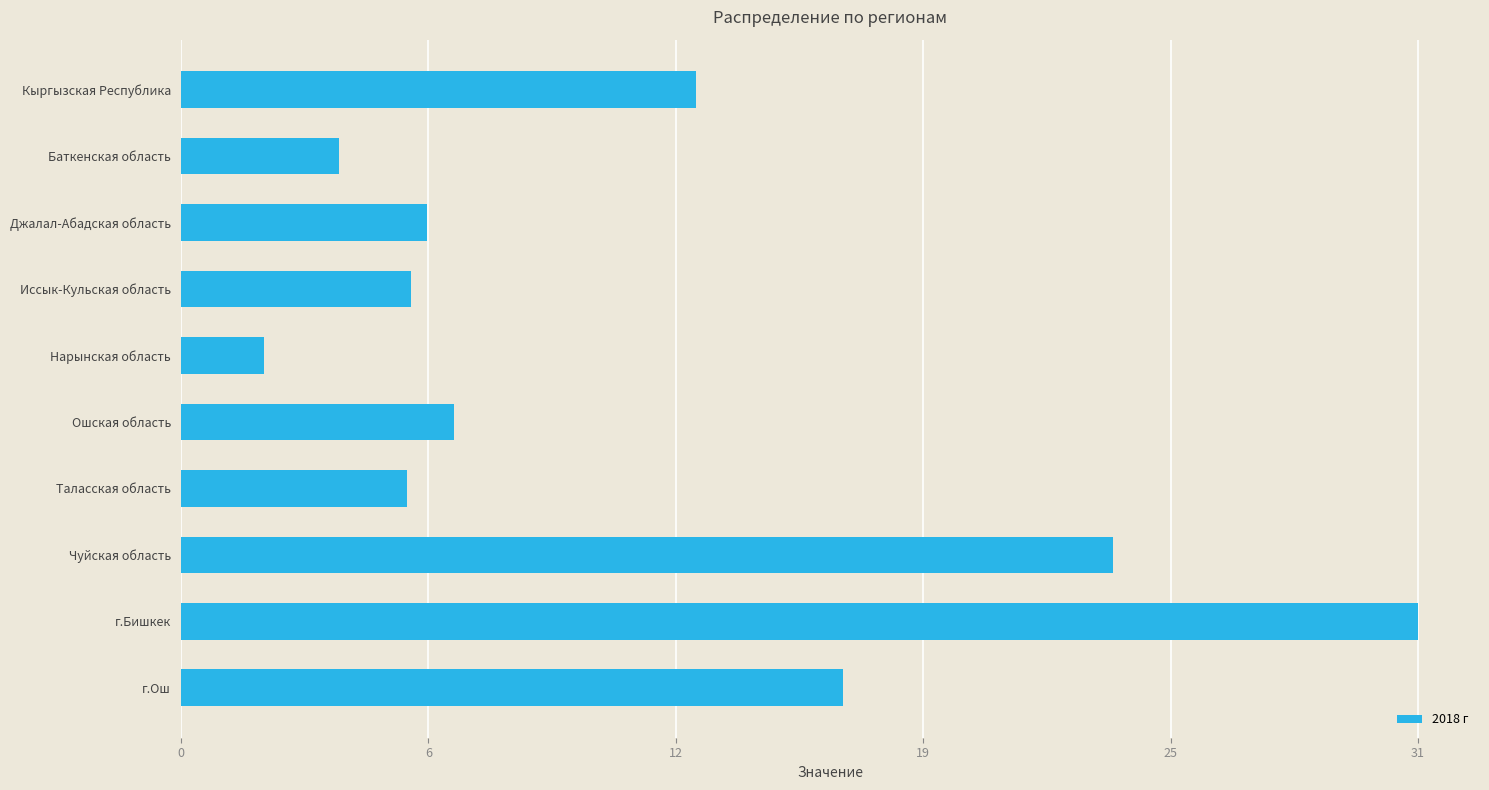

What is the greatest value displayed?

31.2